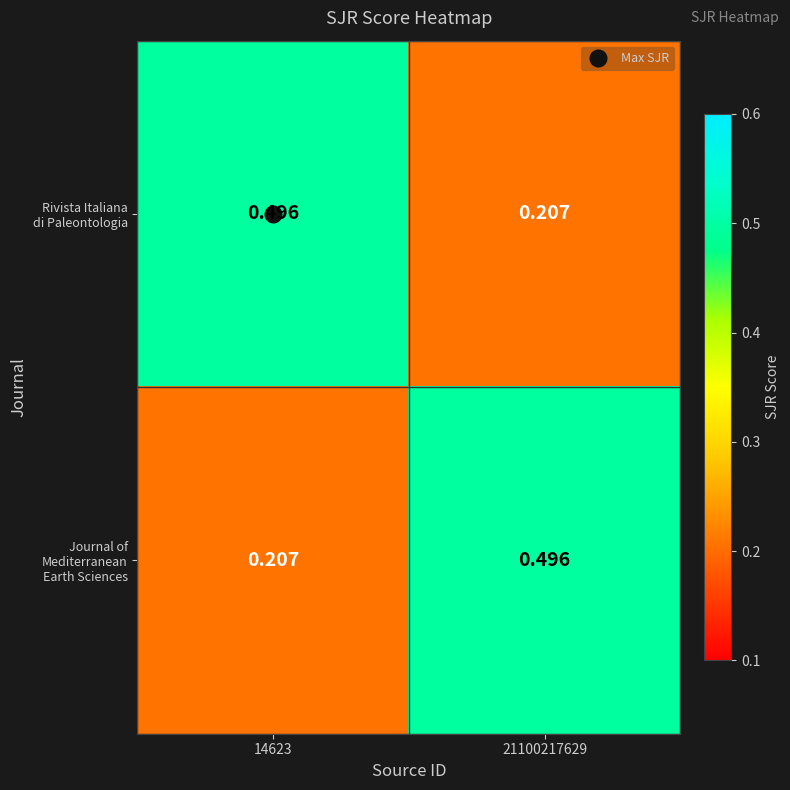

How many categories are shown in the chart?

2